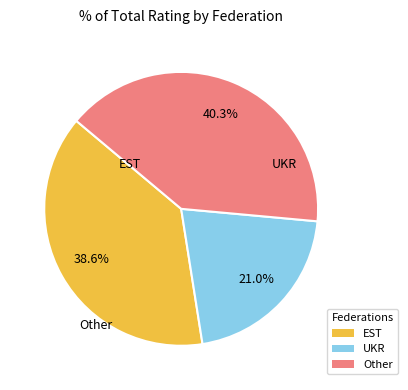

How many slices are in this pie chart?

3